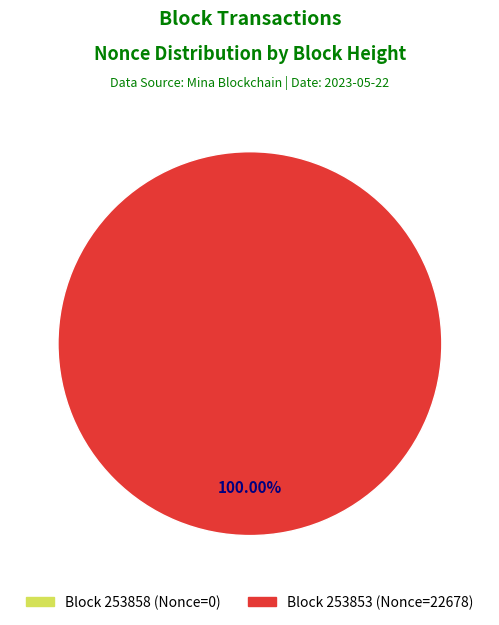

To the nearest percent, what is the difference between the 253858 and 253853 slice percentages?

100%